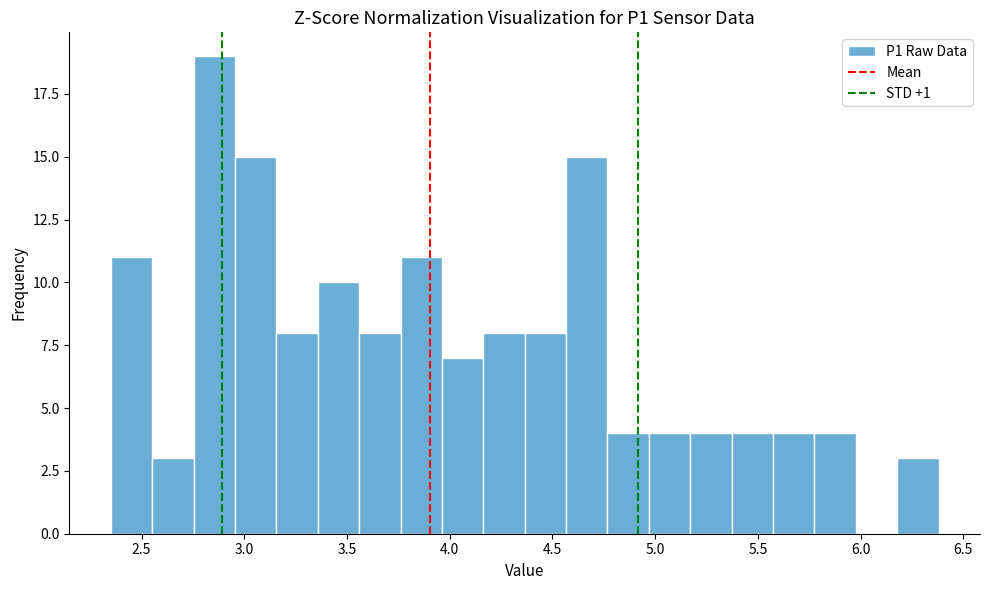

Reading left to right, list every bar in this chart as the range it spans on the x-axis followed by its height. Neither the bar edges nor the heights are printed on the chart, so give them approximately, as read against the axes.

2.35 to 2.55: 11
2.55 to 2.75: 3
2.75 to 2.95: 19
2.95 to 3.15: 15
3.15 to 3.35: 8
3.35 to 3.55: 10
3.55 to 3.75: 8
3.75 to 3.95: 11
3.95 to 4.15: 7
4.15 to 4.35: 8
4.35 to 4.55: 8
4.55 to 4.75: 15
4.75 to 4.95: 4
4.95 to 5.15: 4
5.15 to 5.35: 4
5.35 to 5.55: 4
5.55 to 5.80: 4
5.80 to 6.00: 4
6.00 to 6.20: 0
6.20 to 6.40: 3